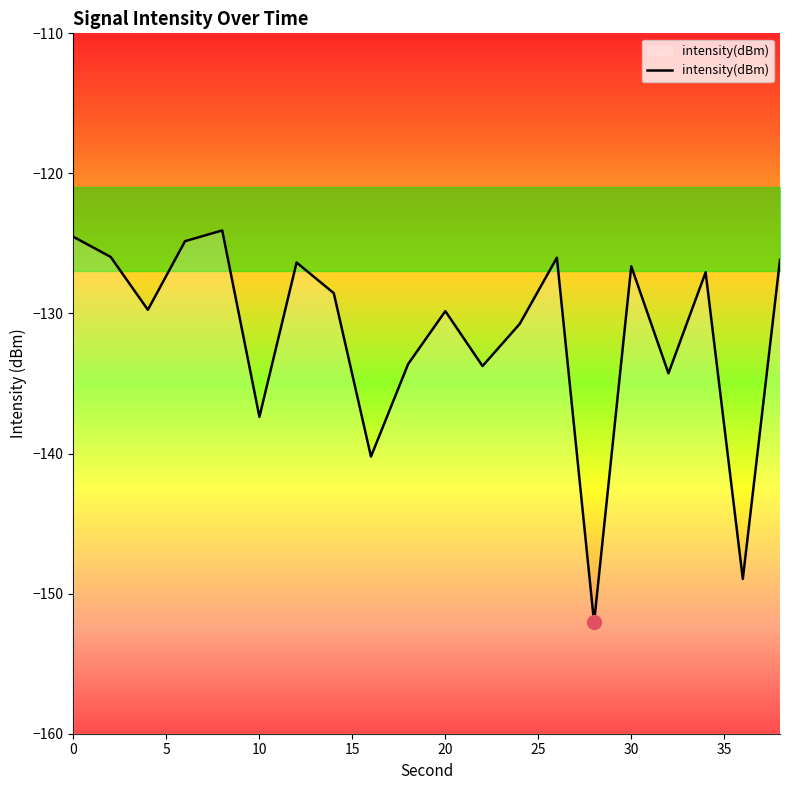

What is the smallest value displayed?

-152.1